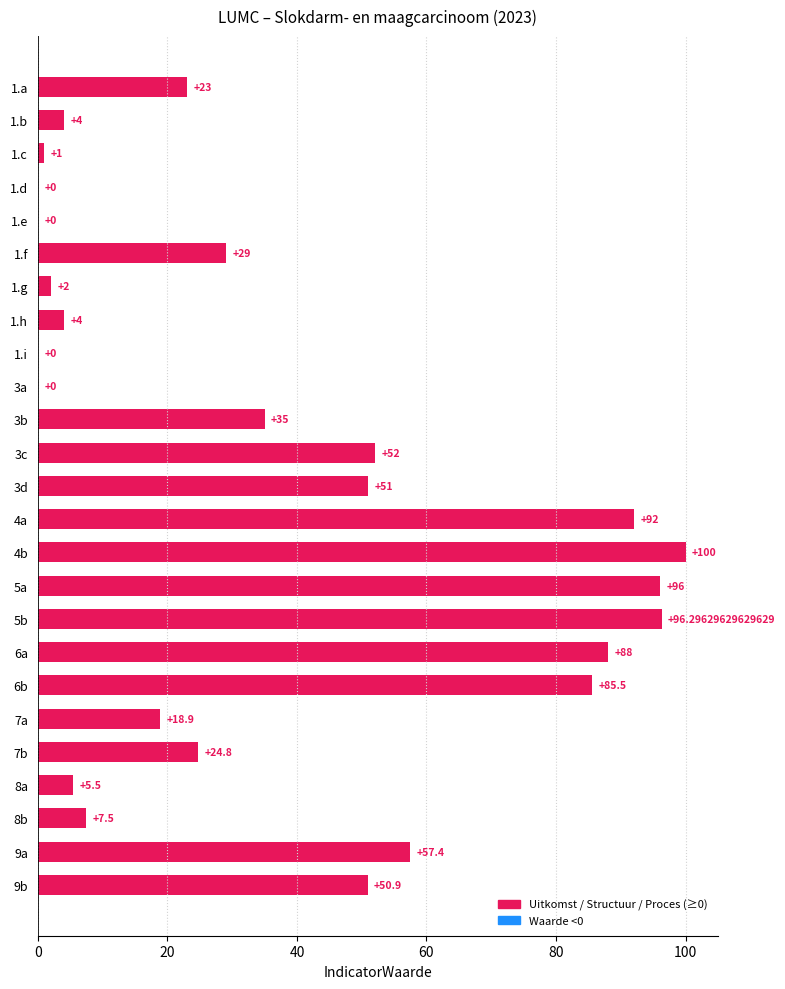

Which has a higher value, 1.a or 1.f?

1.f